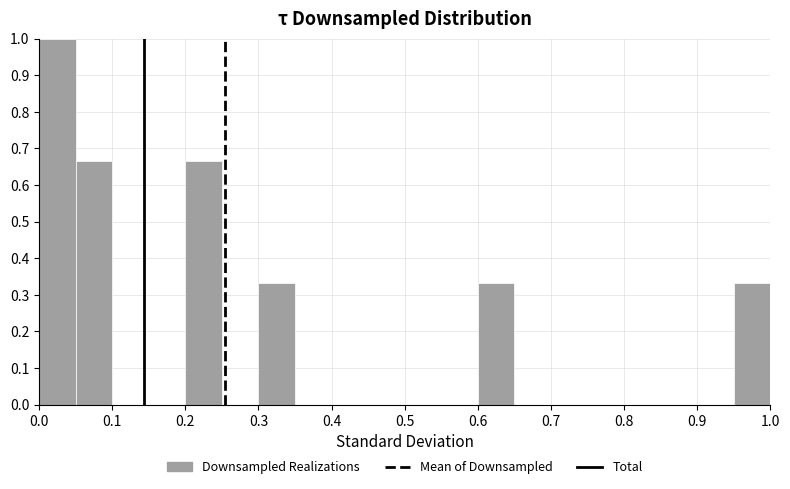

Reading left to right, transcribe this chart: for each bar, give the range it covers on the x-axis and its height. The values are not printed on the chart, so give them approximately, as read against the axis.

0.00 to 0.05: 1.00
0.05 to 0.10: 0.67
0.10 to 0.15: 0
0.15 to 0.20: 0
0.20 to 0.25: 0.67
0.25 to 0.30: 0
0.30 to 0.35: 0.33
0.35 to 0.40: 0
0.40 to 0.45: 0
0.45 to 0.50: 0
0.50 to 0.55: 0
0.55 to 0.60: 0
0.60 to 0.65: 0.33
0.65 to 0.70: 0
0.70 to 0.75: 0
0.75 to 0.80: 0
0.80 to 0.85: 0
0.85 to 0.90: 0
0.90 to 0.95: 0
0.95 to 1.00: 0.33